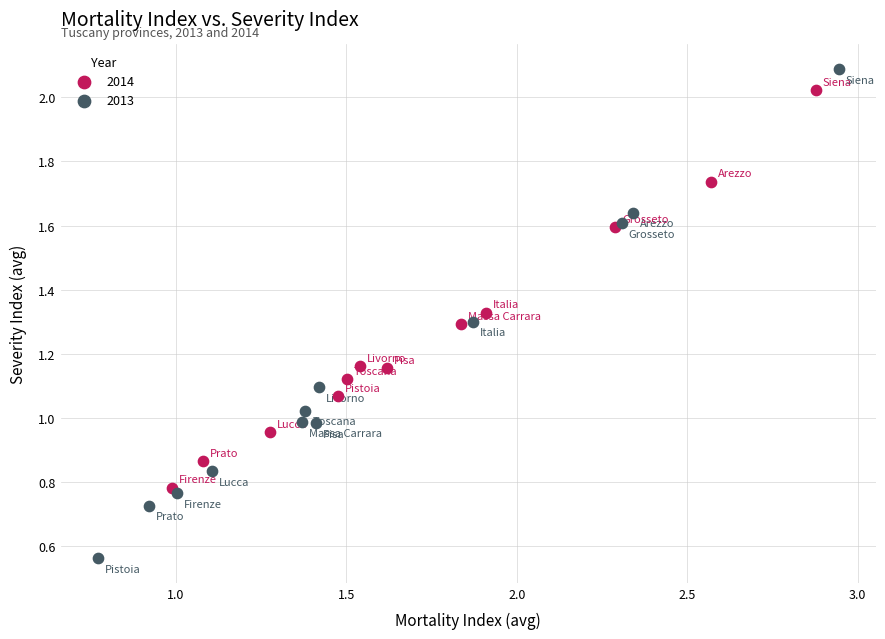

Which series reaches the maximum Y coordinate?

2013